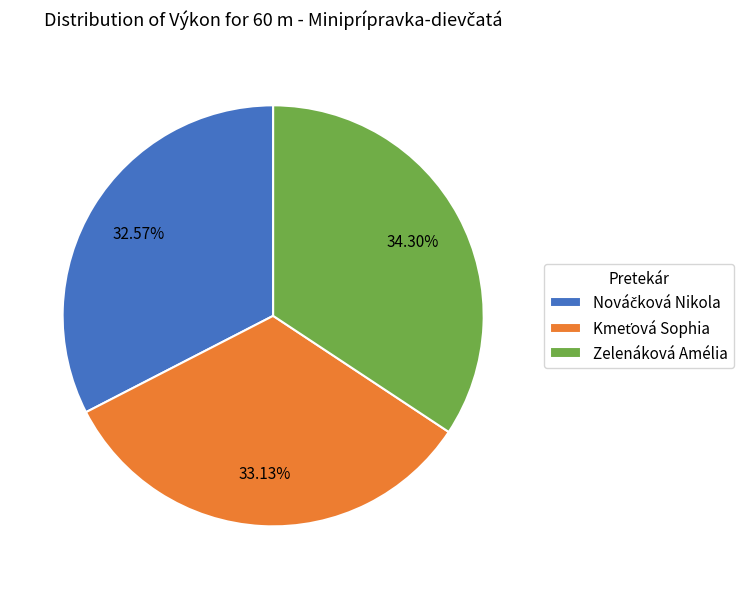

Does any single category account for the majority?

No